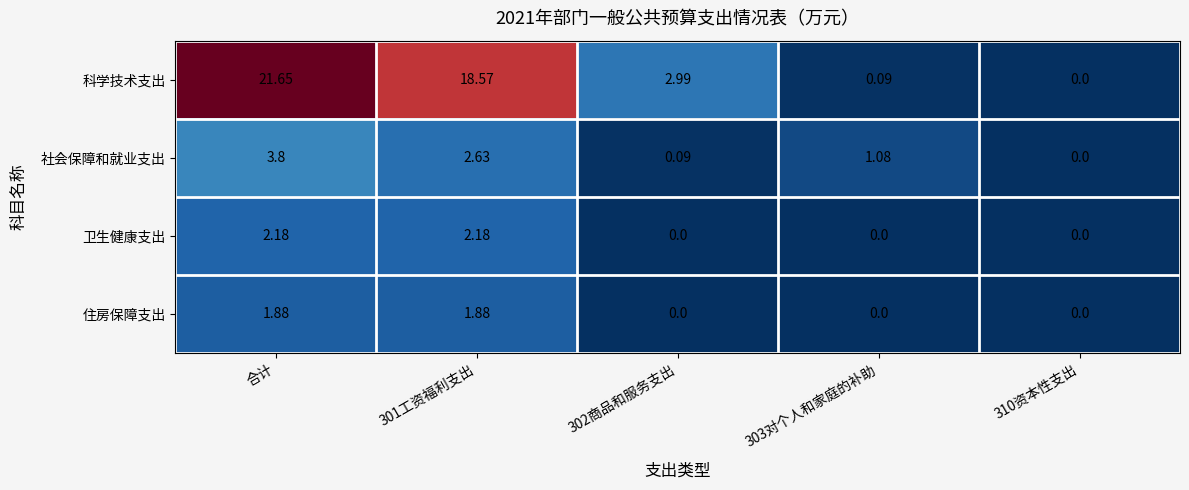

List the series in order of their peak value, lowest first.

住房保障支出, 卫生健康支出, 社会保障和就业支出, 科学技术支出